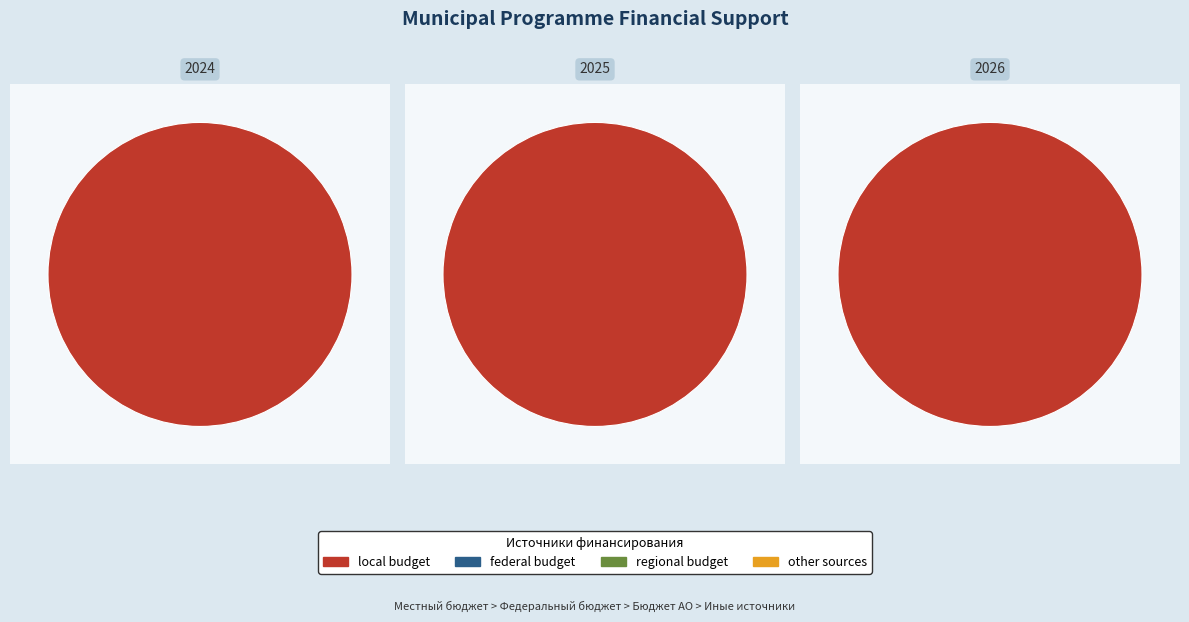

Count the number of slices in the pie.

3